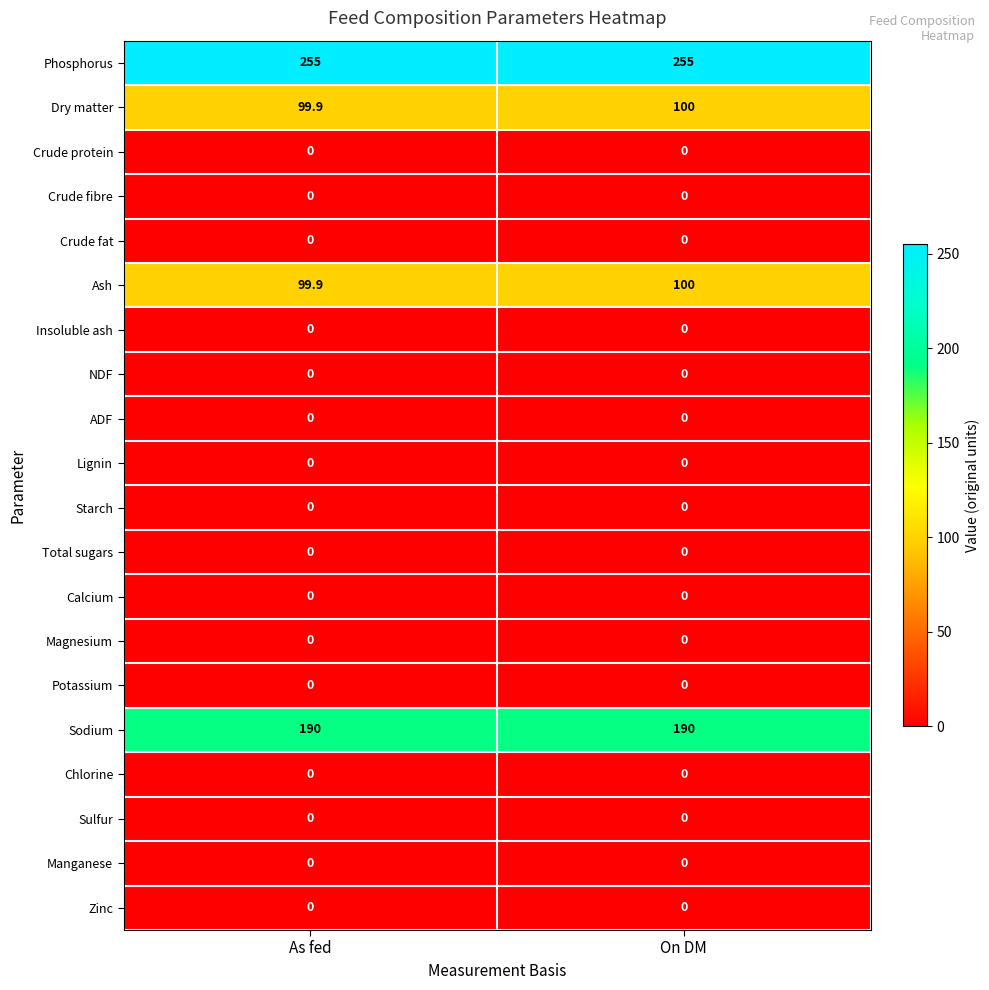

What is the maximum value shown in the chart?

255.0